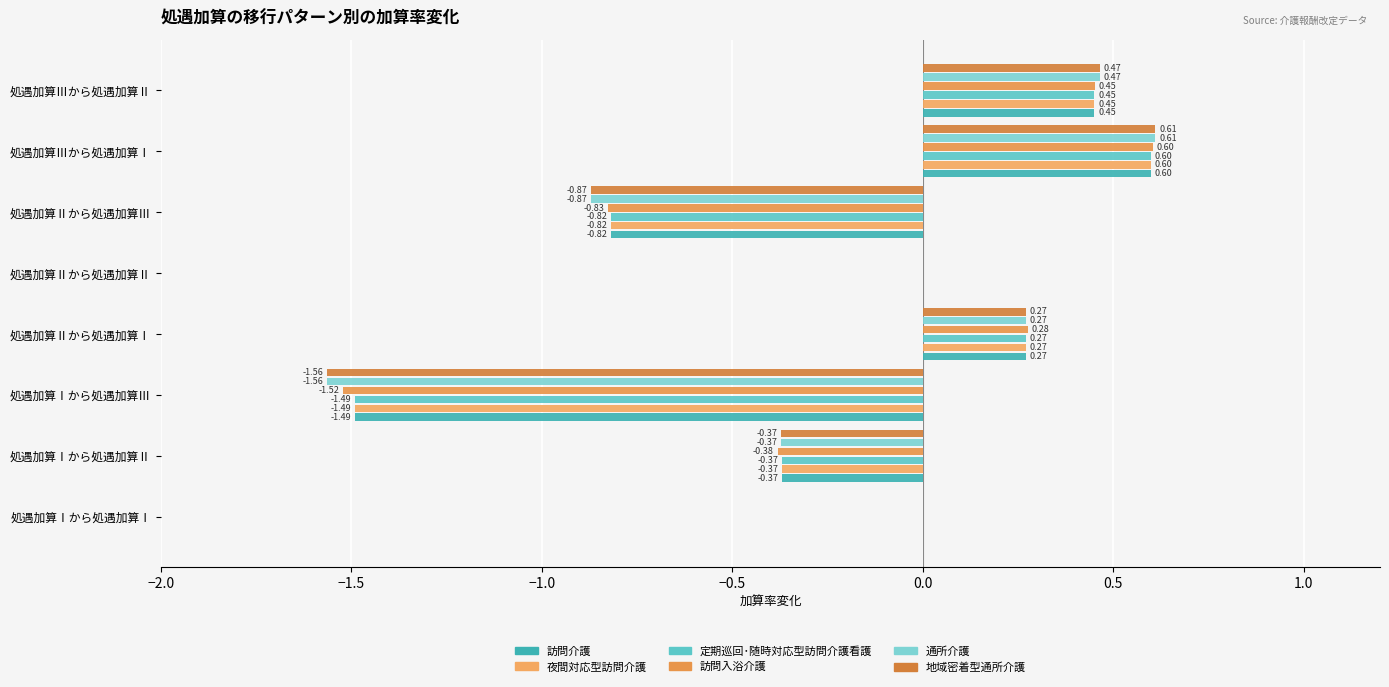

How many series are shown in this chart?

6